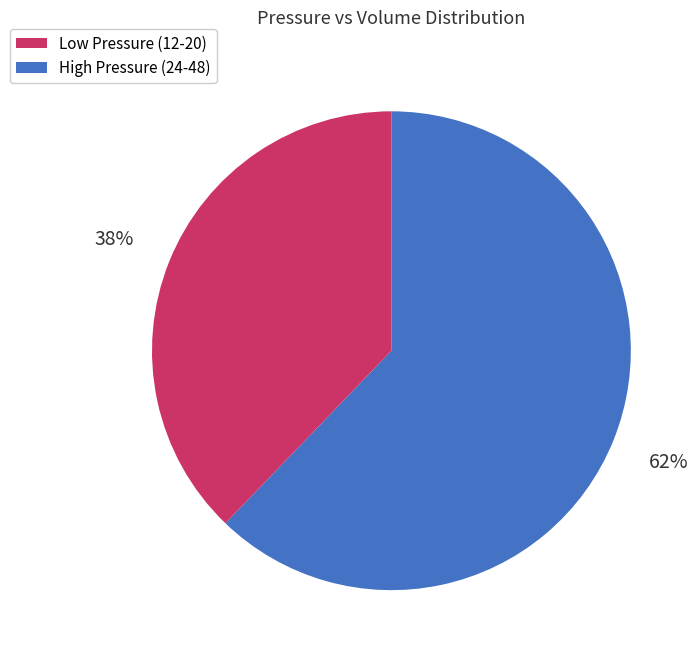

To the nearest percent, what portion does High Pressure (24-48) represent?

38%